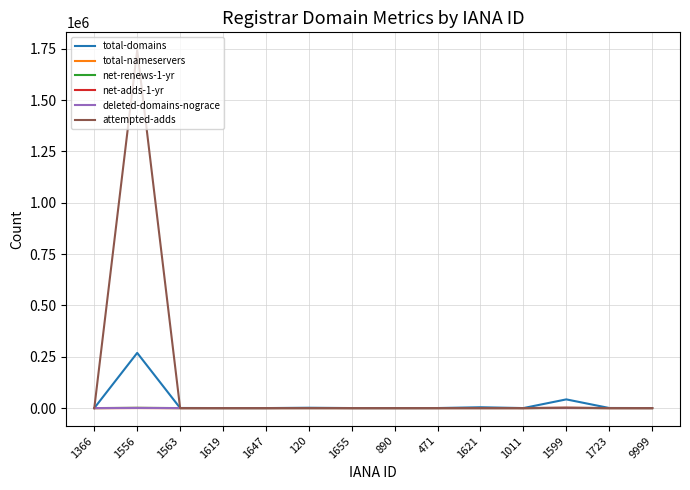

At which category is the sum across all series the highest?

1556